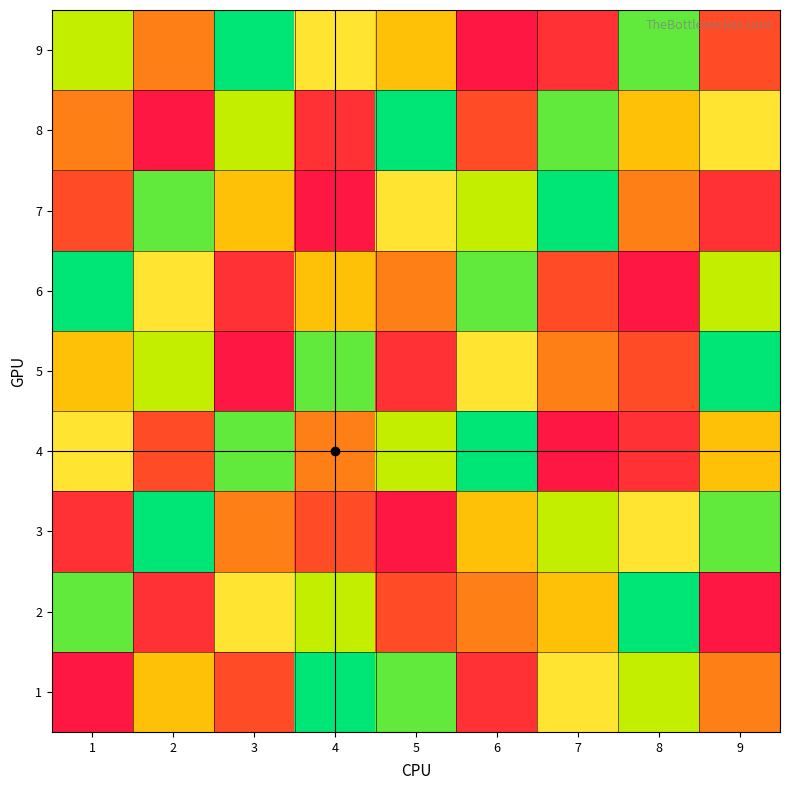

Reading left to right, extract all data points from this chart.

1: 1=1	2=5	3=3	4=9	5=8	6=2	7=6	8=7	9=4
2: 1=8	2=2	3=6	4=7	5=3	6=4	7=5	8=9	9=1
3: 1=2	2=9	3=4	4=3	5=1	6=5	7=7	8=6	9=8
4: 1=6	2=3	3=8	4=4	5=7	6=9	7=1	8=2	9=5
5: 1=5	2=7	3=1	4=8	5=2	6=6	7=4	8=3	9=9
6: 1=9	2=6	3=2	4=5	5=4	6=8	7=3	8=1	9=7
7: 1=3	2=8	3=5	4=1	5=6	6=7	7=9	8=4	9=2
8: 1=4	2=1	3=7	4=2	5=9	6=3	7=8	8=5	9=6
9: 1=7	2=4	3=9	4=6	5=5	6=1	7=2	8=8	9=3